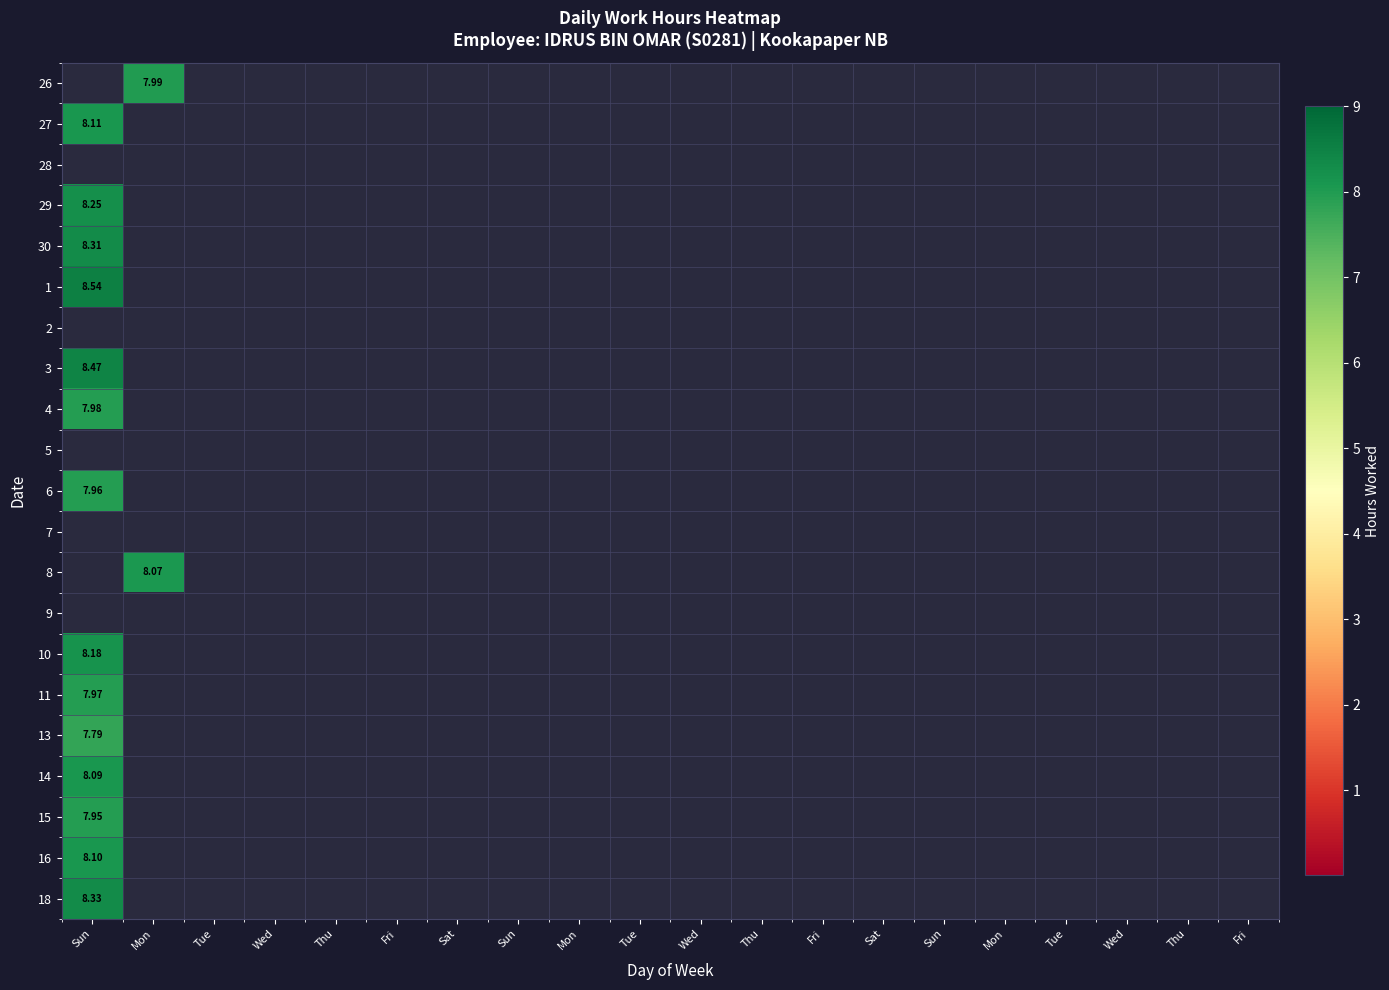

What is the maximum value for 1?

8.5